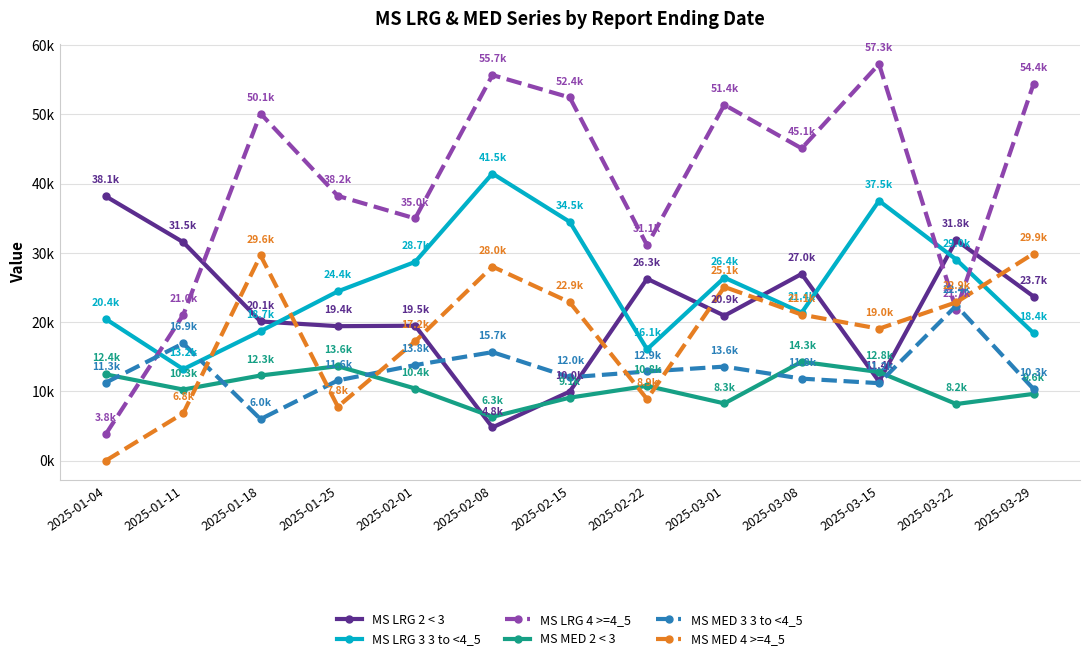

Reading left to right, list all the values displayed in this chart.

MS LRG 2 < 3: 2025-01-04=38148	2025-01-11=31533	2025-01-18=20086	2025-01-25=19405	2025-02-01=19470	2025-02-08=4786	2025-02-15=9964	2025-02-22=26254	2025-03-01=20915	2025-03-08=26952	2025-03-15=11426	2025-03-22=31836	2025-03-29=23689
MS LRG 3 3 to <4_5: 2025-01-04=20427	2025-01-11=13193	2025-01-18=18689	2025-01-25=24434	2025-02-01=28686	2025-02-08=41453	2025-02-15=34469	2025-02-22=16068	2025-03-01=26416	2025-03-08=21360	2025-03-15=37516	2025-03-22=29023	2025-03-29=18393
MS LRG 4 >=4_5: 2025-01-04=3844	2025-01-11=21032	2025-01-18=50110	2025-01-25=38216	2025-02-01=34964	2025-02-08=55670	2025-02-15=52431	2025-02-22=31096	2025-03-01=51376	2025-03-08=45079	2025-03-15=57257	2025-03-22=21728	2025-03-29=54409
MS MED 2 < 3: 2025-01-04=12442	2025-01-11=10253	2025-01-18=12285	2025-01-25=13626	2025-02-01=10401	2025-02-08=6313	2025-02-15=9084	2025-02-22=10785	2025-03-01=8252	2025-03-08=14267	2025-03-15=12782	2025-03-22=8164	2025-03-29=9631
MS MED 3 3 to <4_5: 2025-01-04=11260	2025-01-11=16922	2025-01-18=5982	2025-01-25=11572	2025-02-01=13789	2025-02-08=15657	2025-02-15=12023	2025-02-22=12861	2025-03-01=13567	2025-03-08=11830	2025-03-15=11176	2025-03-22=22380	2025-03-29=10319
MS MED 4 >=4_5: 2025-01-04=0	2025-01-11=6826	2025-01-18=29623	2025-01-25=7786	2025-02-01=17207	2025-02-08=28010	2025-02-15=22852	2025-02-22=8868	2025-03-01=25075	2025-03-08=21073	2025-03-15=19038	2025-03-22=22857	2025-03-29=29895